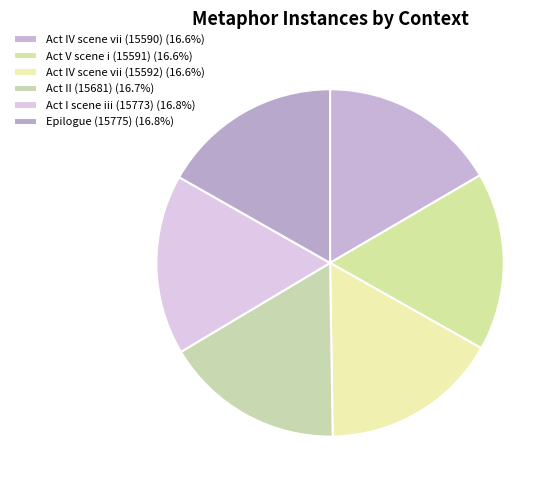

What portion of the pie excludes Act IV scene vii (15592)?

83.4%